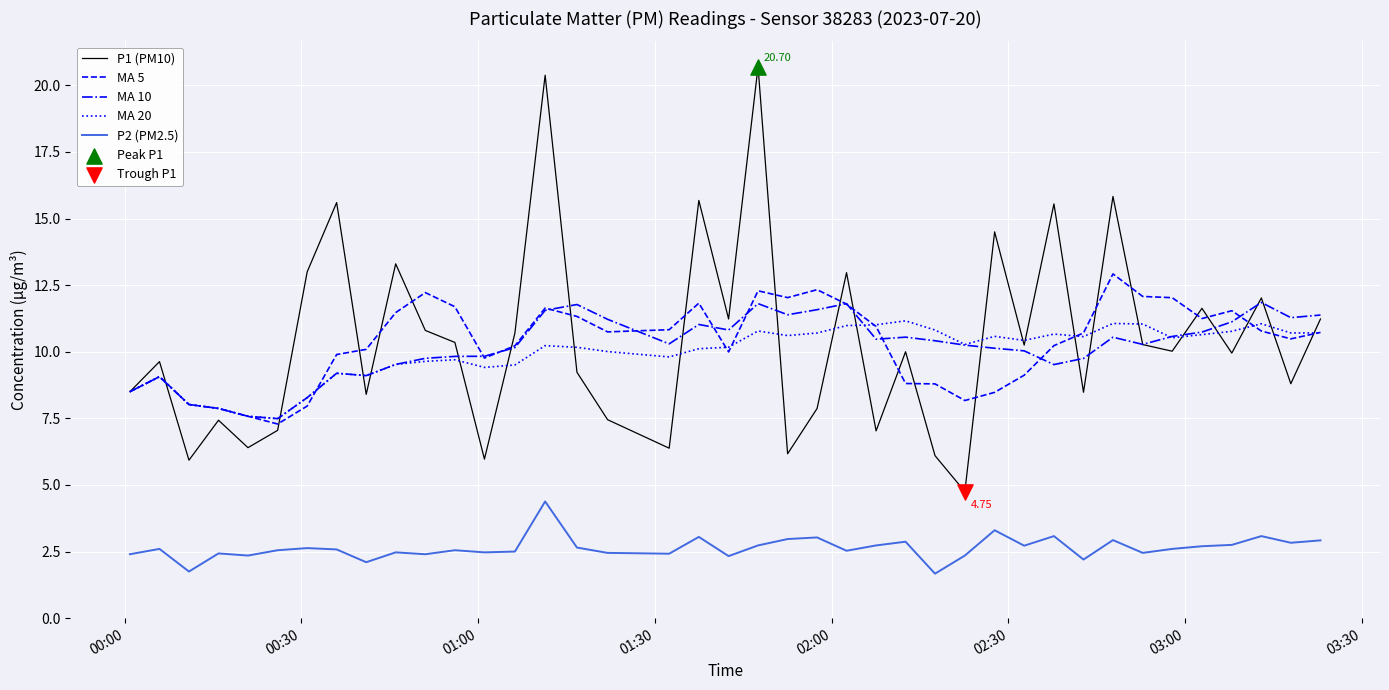

Which series has the largest range (max minus min)?

P1 (PM10)